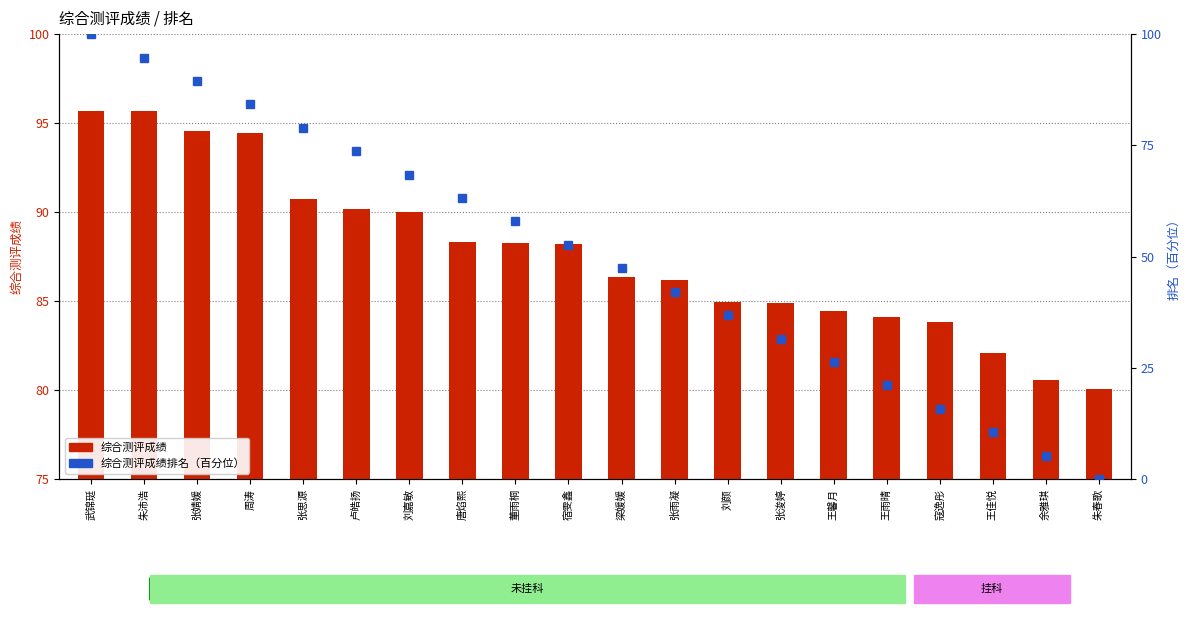

Which series has the largest total across all categories?

综合测评成绩